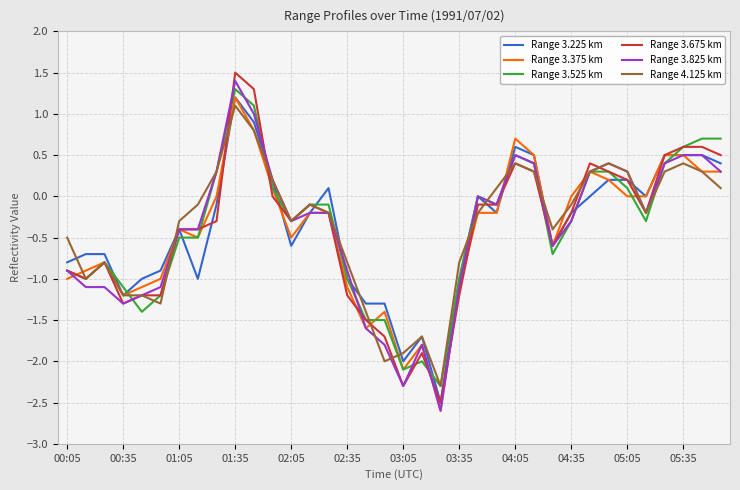

Is this an area chart (filled region under the line)?

No